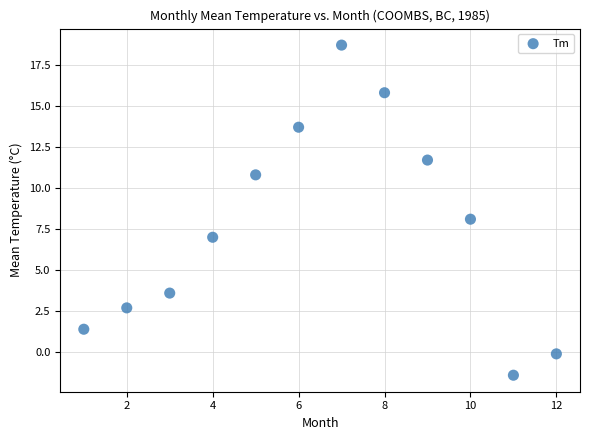

What is the average X value?

6.5